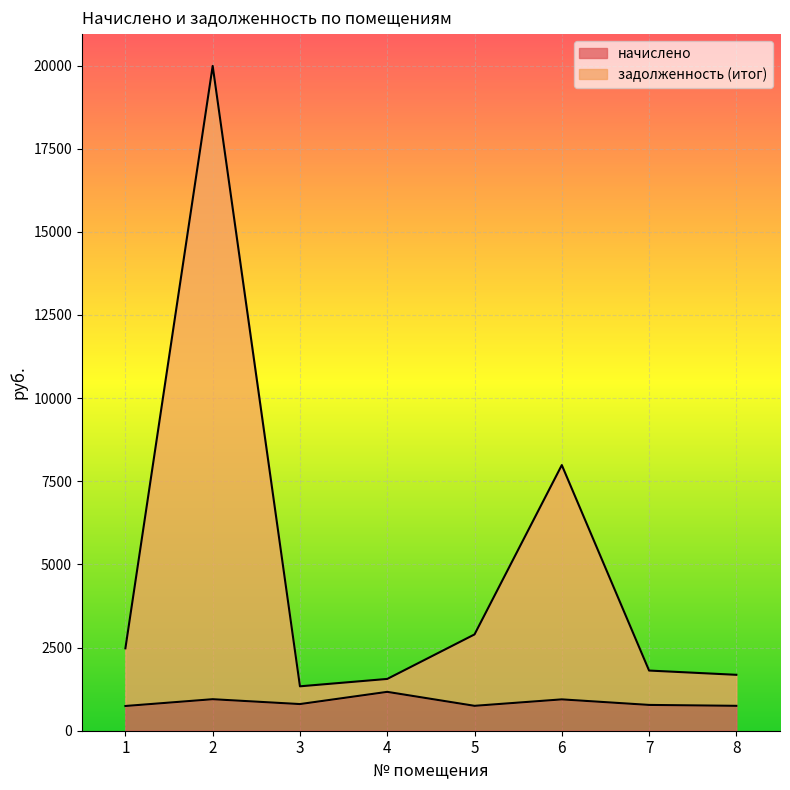

True or false: задолженность (итог) and начислено cross at least once.

False